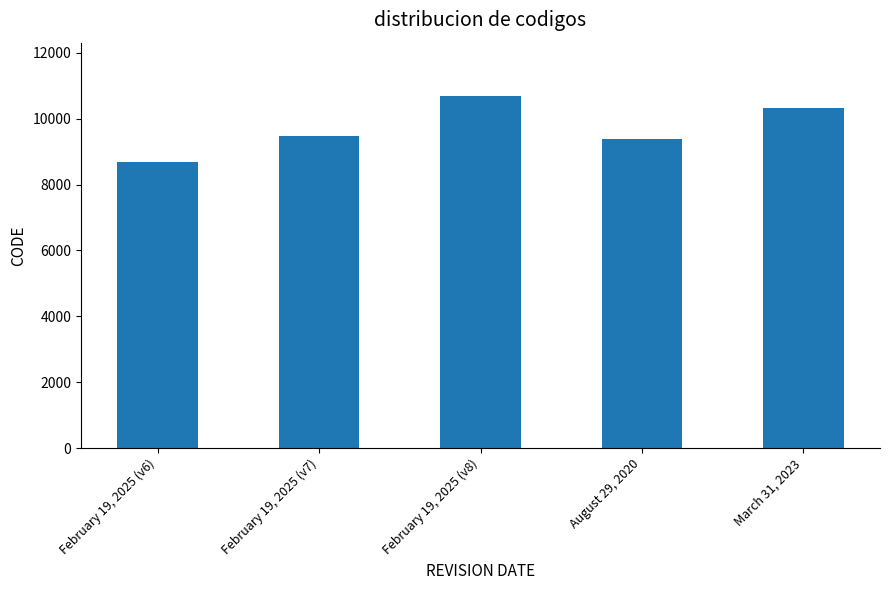

Count the number of data series in this chart.

1